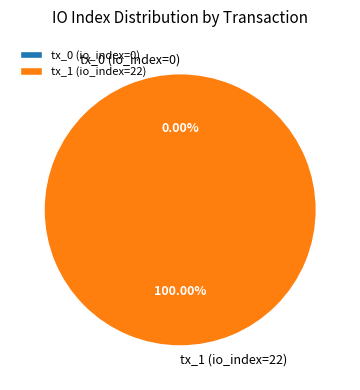

Is there any slice that represents more than half of the pie?

Yes